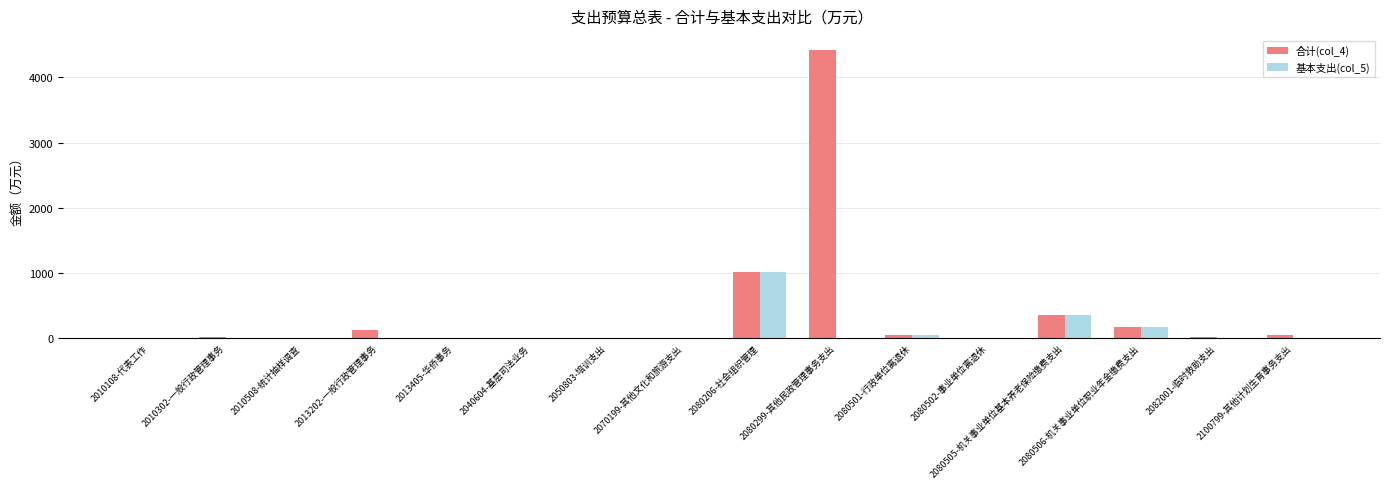

The 基本支出(col_5) series shows 1483.1 at 2080206-社会组织管理. True or false?

False